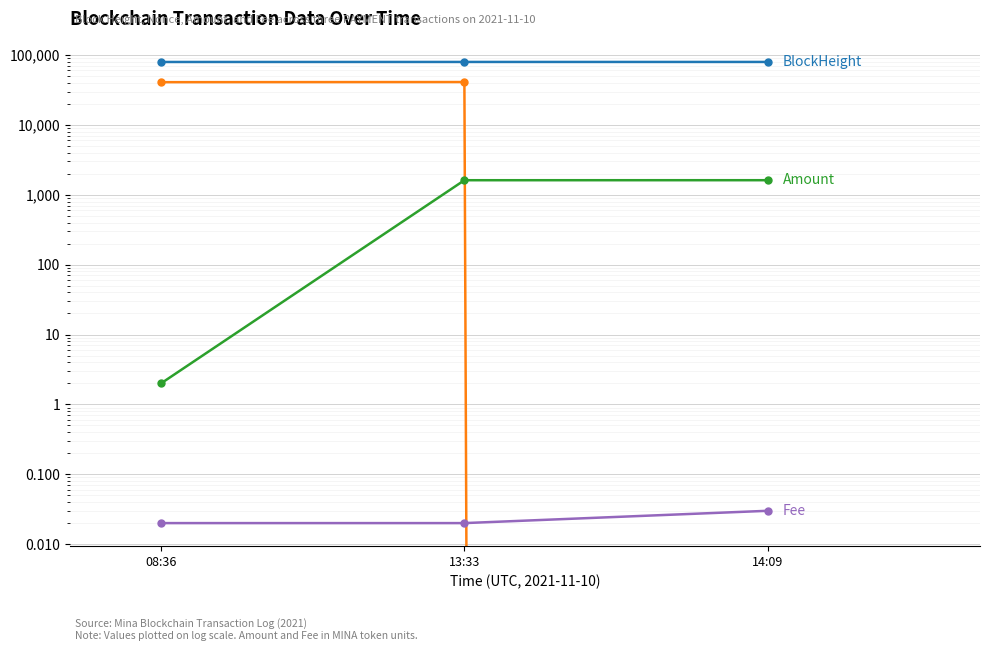

At which category is the sum across all series the highest?

13:33